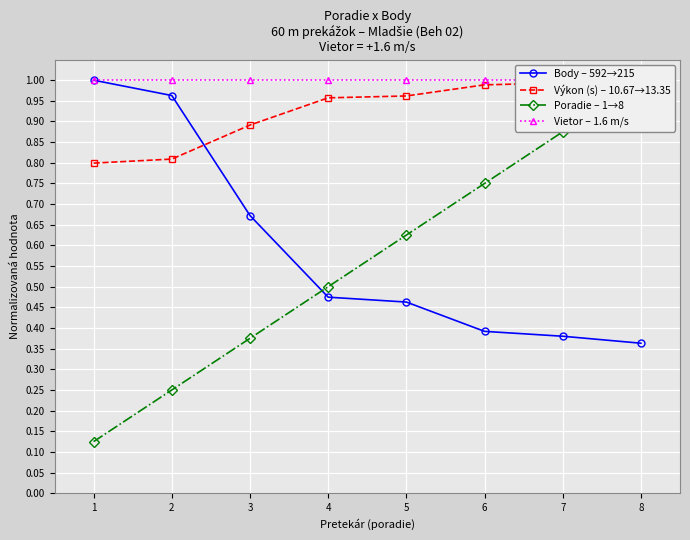

What is the spread (max minus min) of values at 2?

0.8